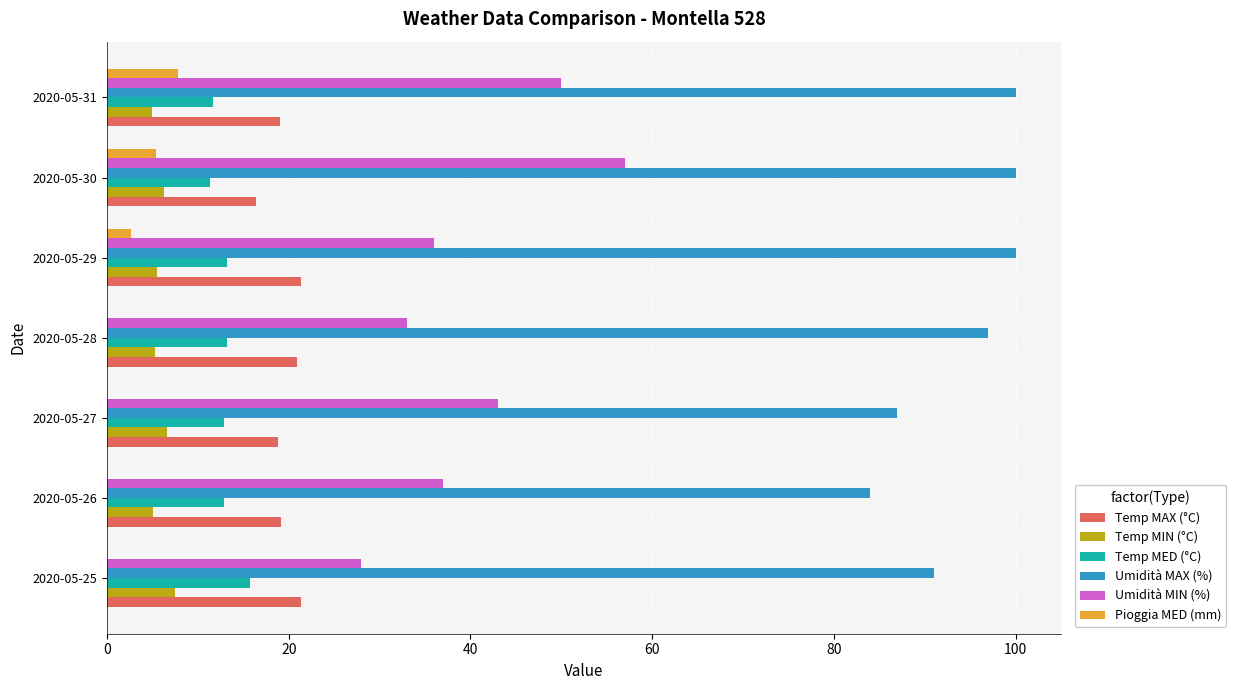

Is the value of Temp MIN (°C) at 2020-05-28 greater than the value of Umidità MAX (%) at 2020-05-30?

No